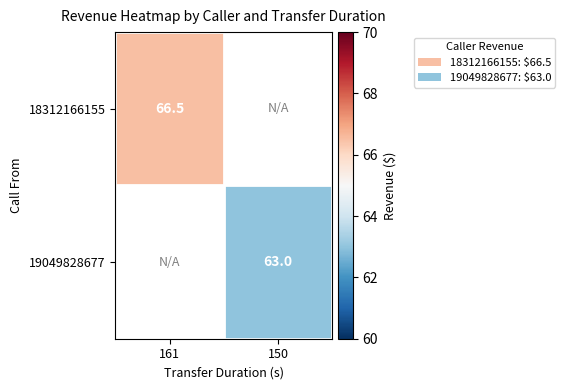

Is it true that 19049828677 equals 29.6 at 150?

False